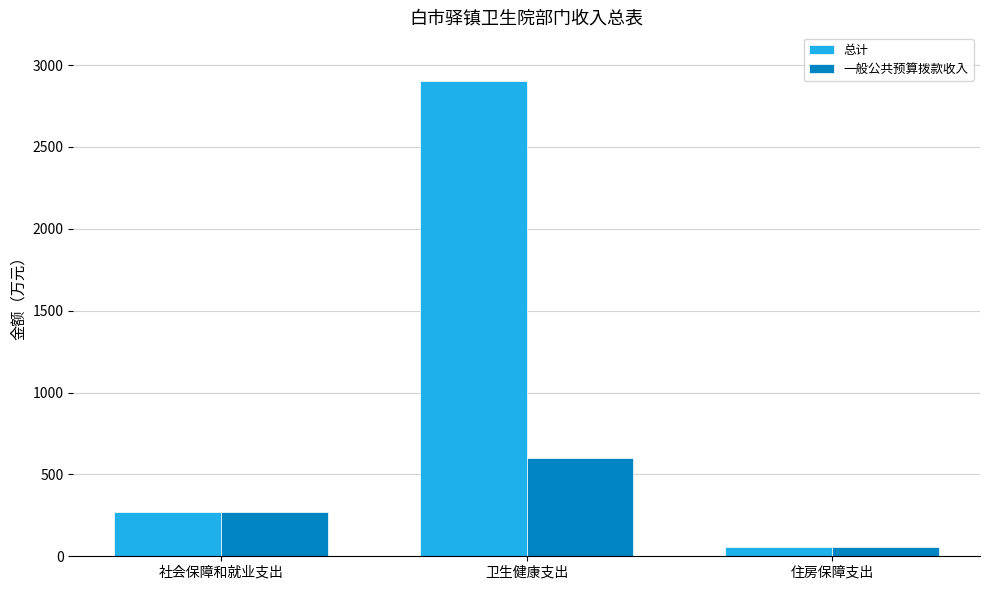

Reading left to right, extract all data points from this chart.

总计: 社会保障和就业支出=273.3	卫生健康支出=2901.9	住房保障支出=55.5
一般公共预算拨款收入: 社会保障和就业支出=273.3	卫生健康支出=601.9	住房保障支出=55.5